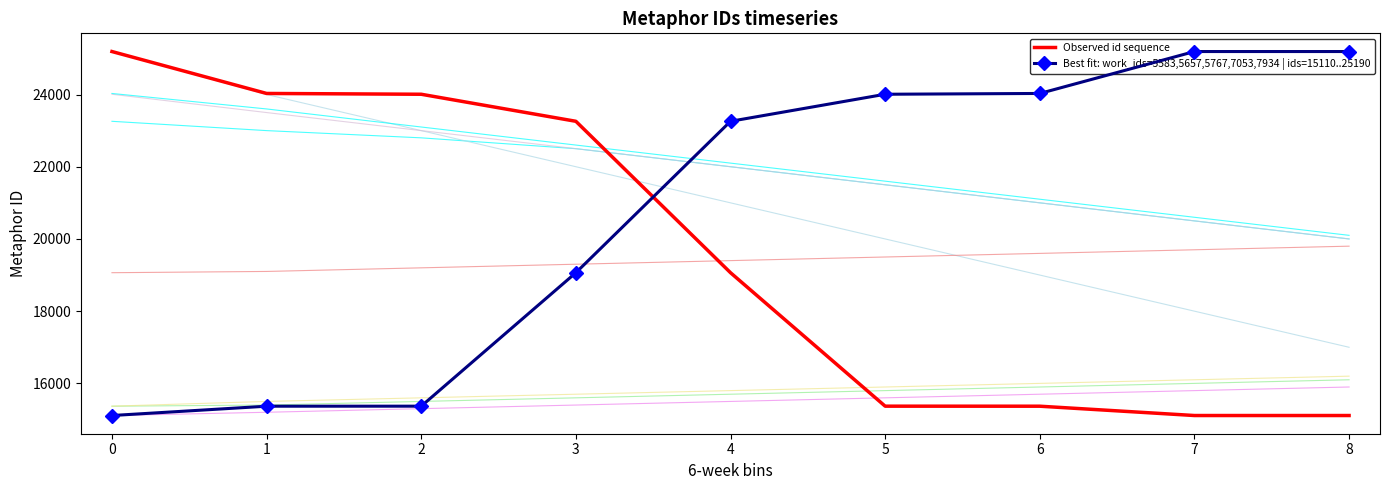

True or false: Observed id sequence and Best fit: work_ids=5583,5657,5767,7053,7934 | ids=15110..25190 cross at least once.

True